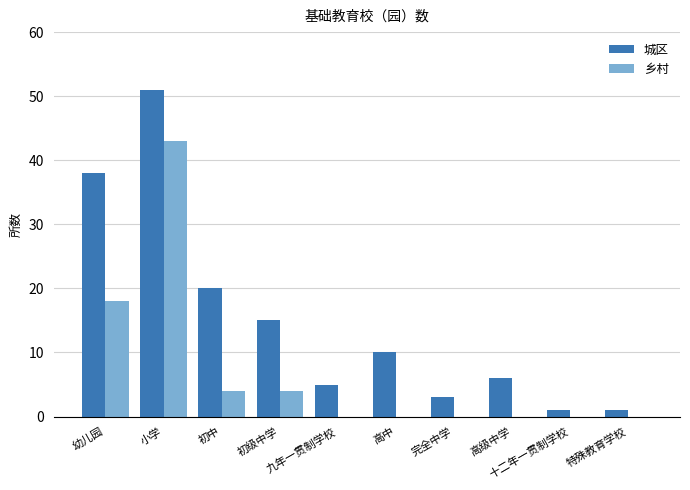

Does the chart contain stacked bars?

No